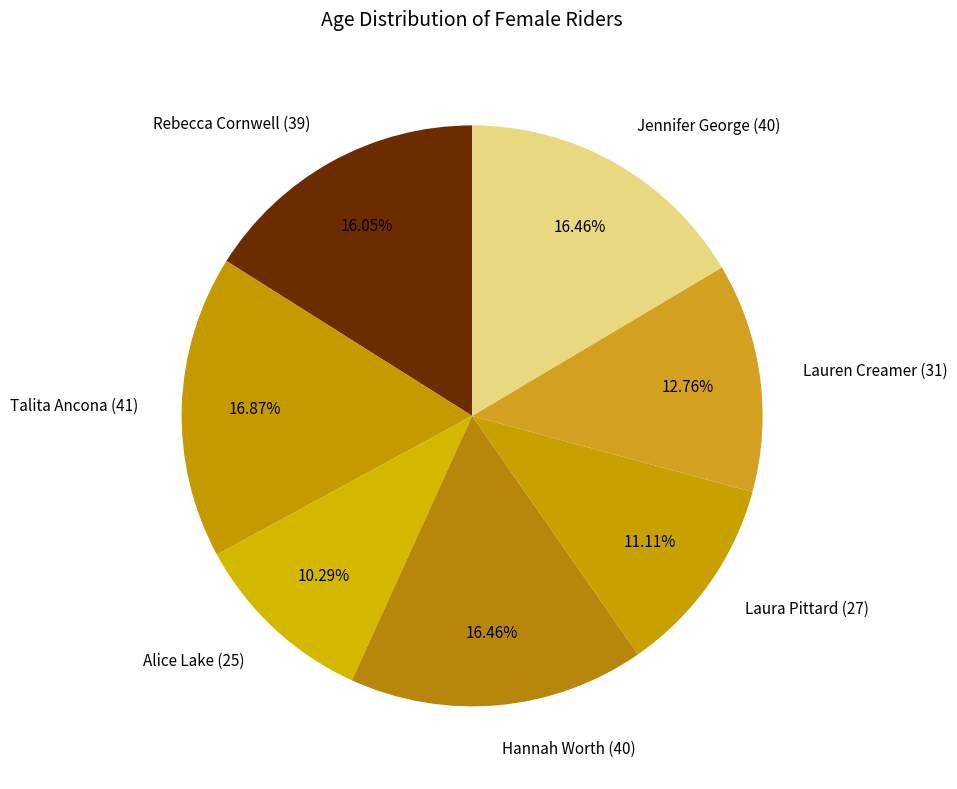

Which has a higher value, Alice Lake (25) or Jennifer George (40)?

Jennifer George (40)